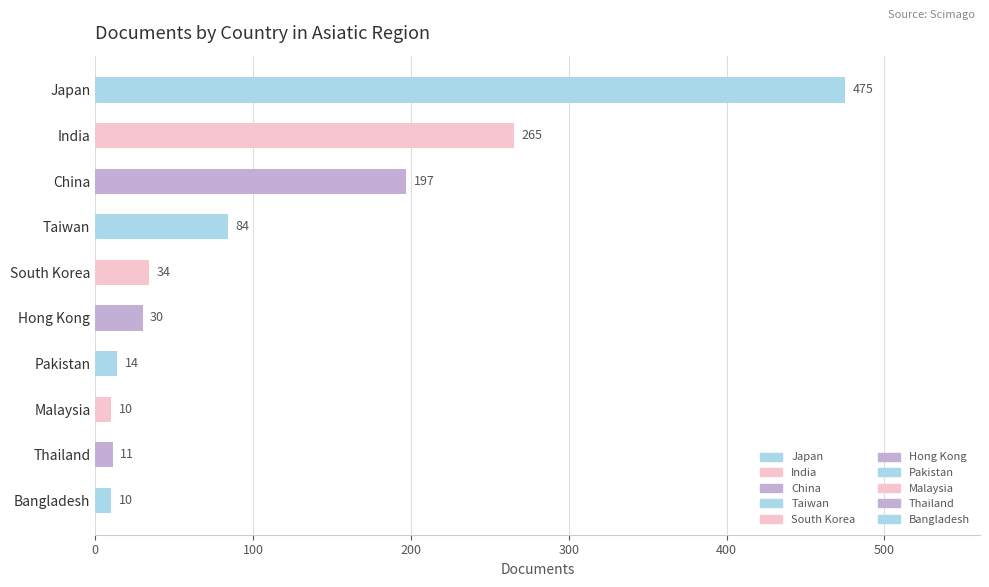

At which label is the value closest to 242?

India